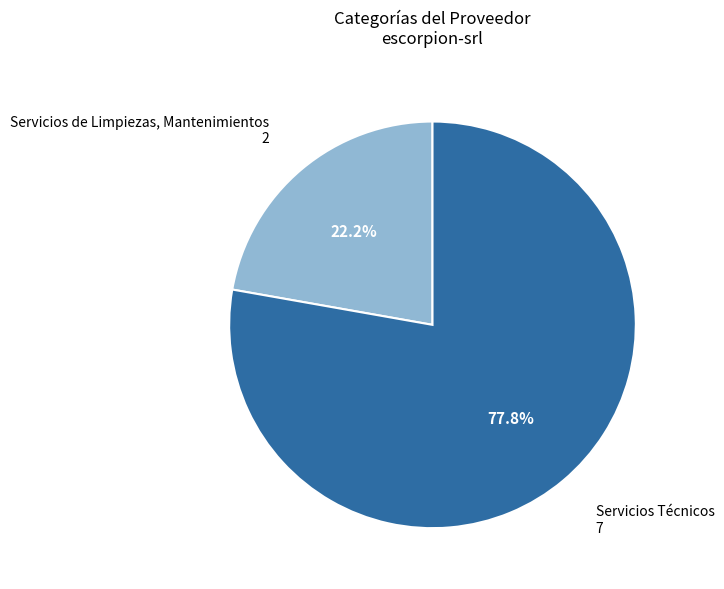

Is it true that Servicios Técnicos is 78% of the pie?

True